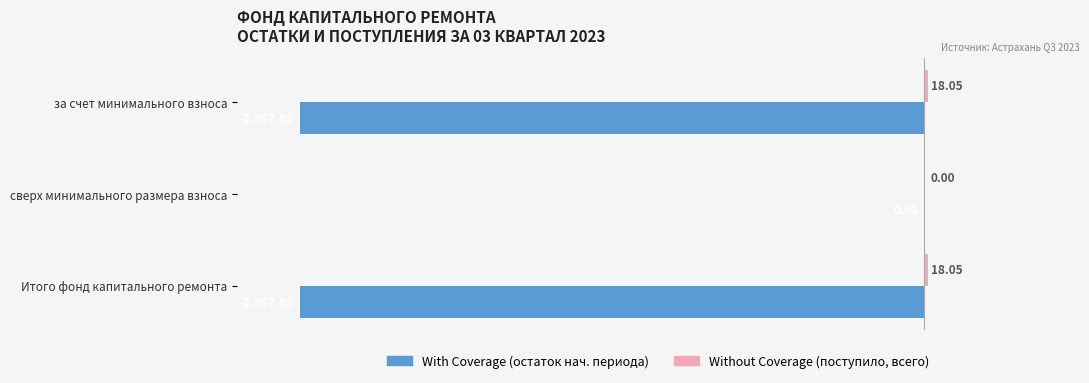

The Without Coverage series shows 0.2 at Итого фонд капитального ремонта. True or false?

False